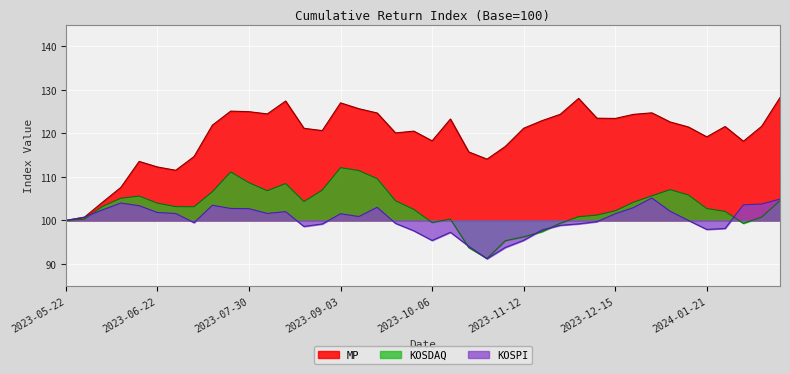

How many data points in KOSPI are less than 100?

18